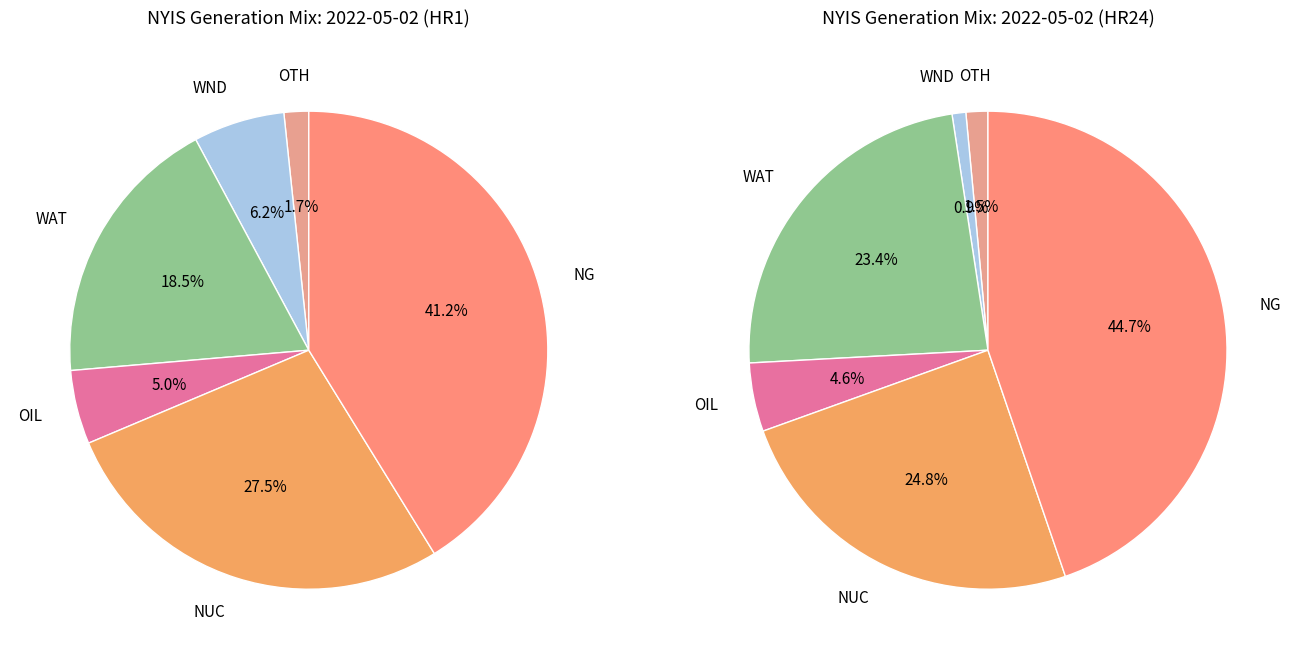

Is the sum of OTH and OIL greater than half?

No